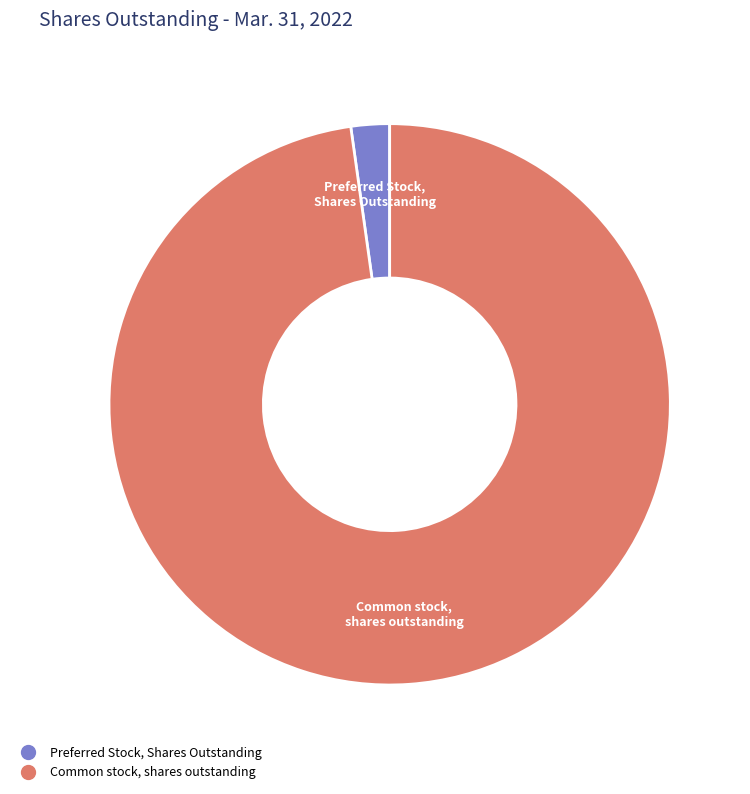

Between Preferred Stock, Shares Outstanding and Common stock, shares outstanding, which is larger?

Common stock, shares outstanding